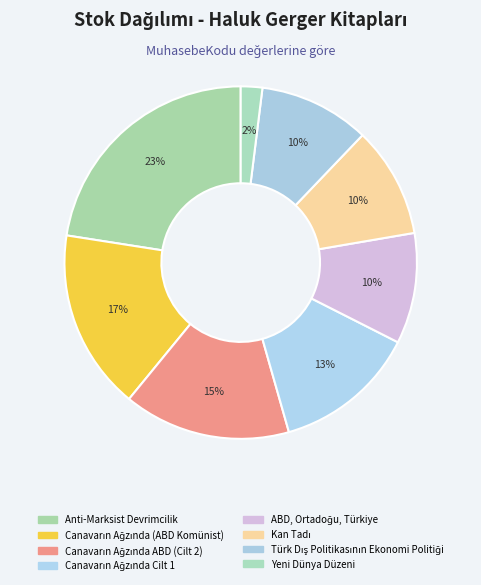

How much of the chart is everything except Yeni Dünya Düzeni?

98.0%